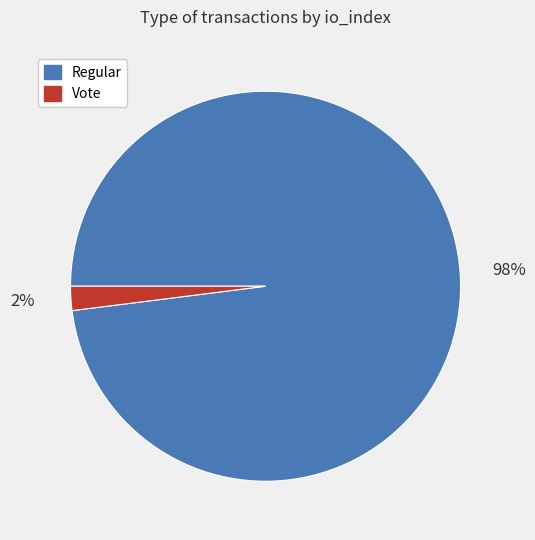

Which category has the smallest portion of the pie?

Vote